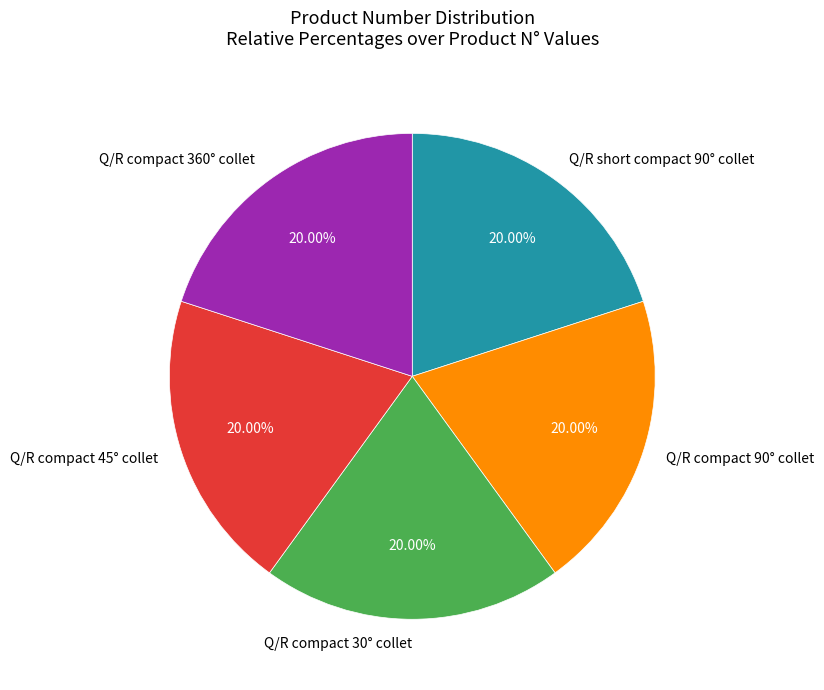

How many slices are in this pie chart?

5